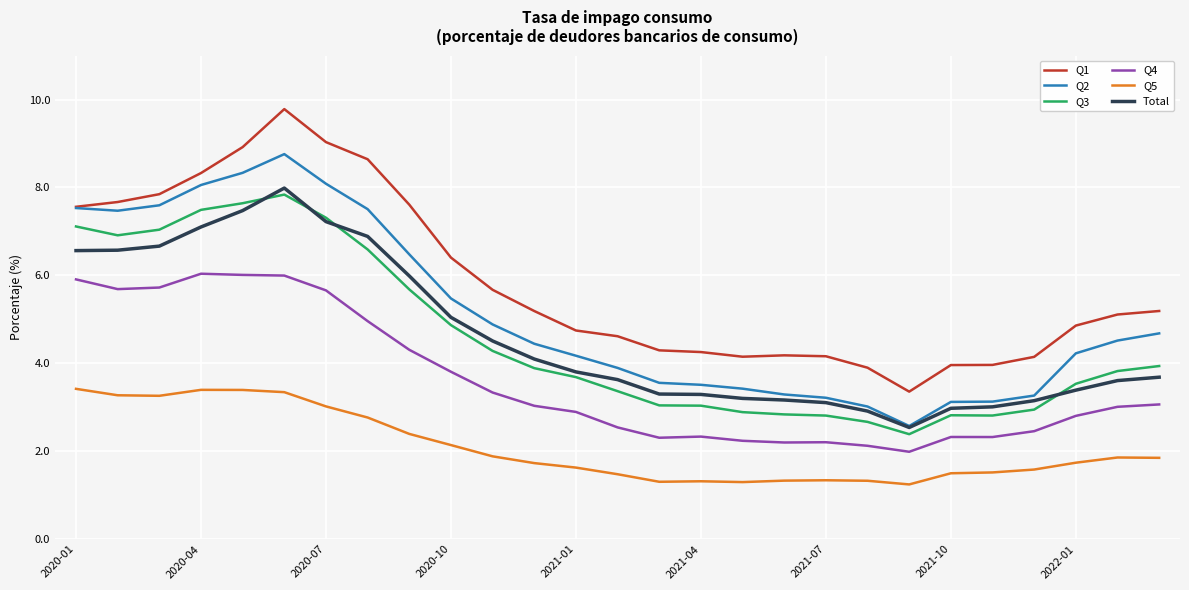

Which series has the widest spread of values?

Q1